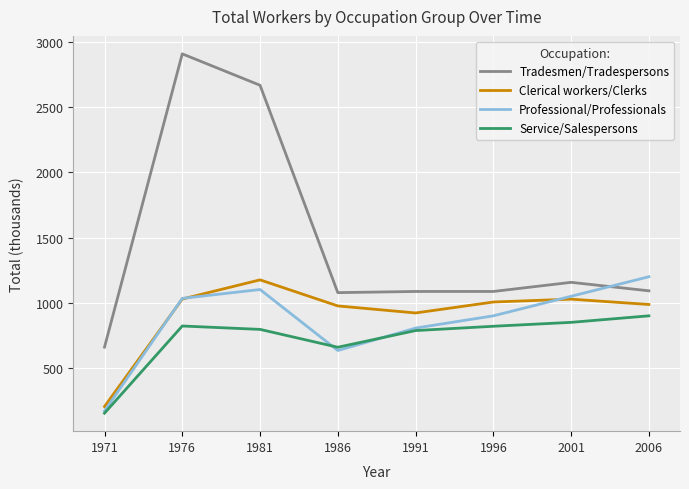

What are all the series names shown in the legend?

Tradesmen/Tradespersons, Clerical workers/Clerks, Professional/Professionals, Service/Salespersons